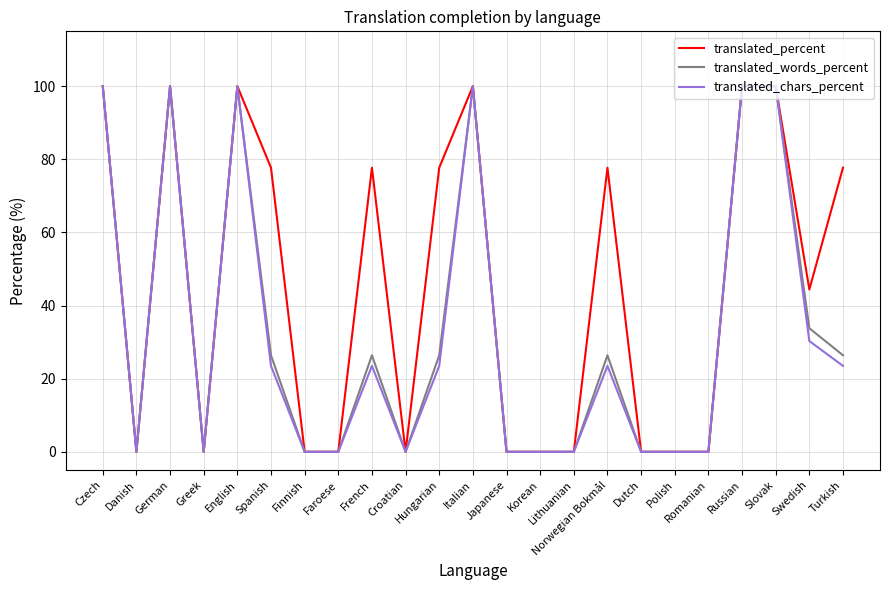

What position from the left is Korean?

14